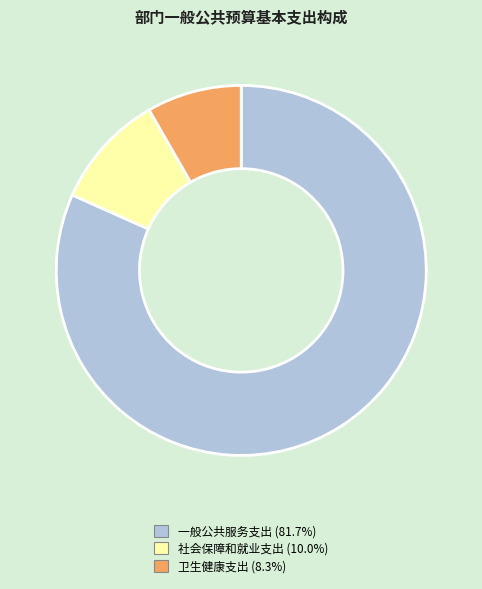

Do 一般公共服务支出 and 社会保障和就业支出 together represent more than half of the pie?

Yes